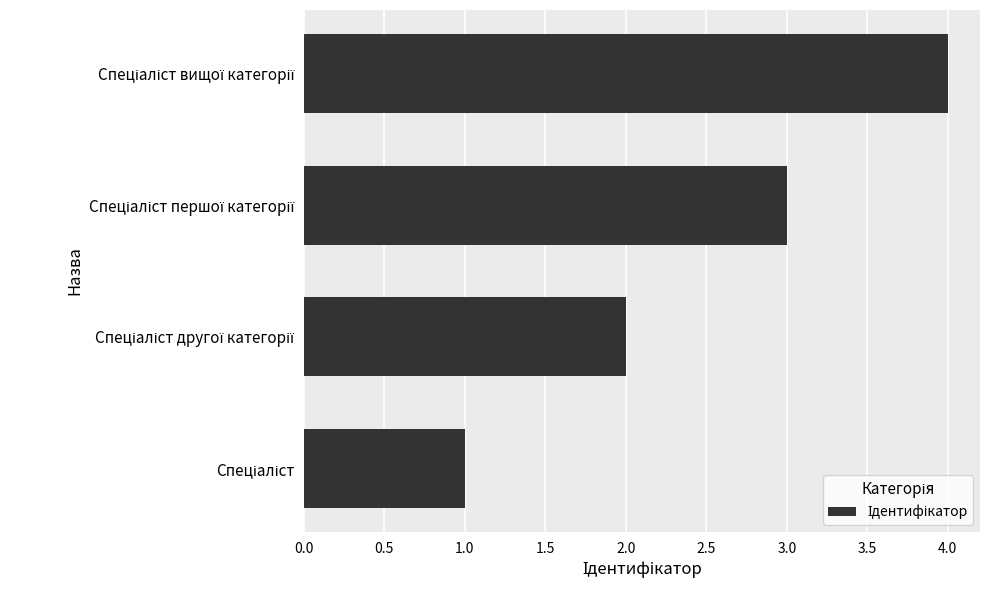

What is the greatest value displayed?

4